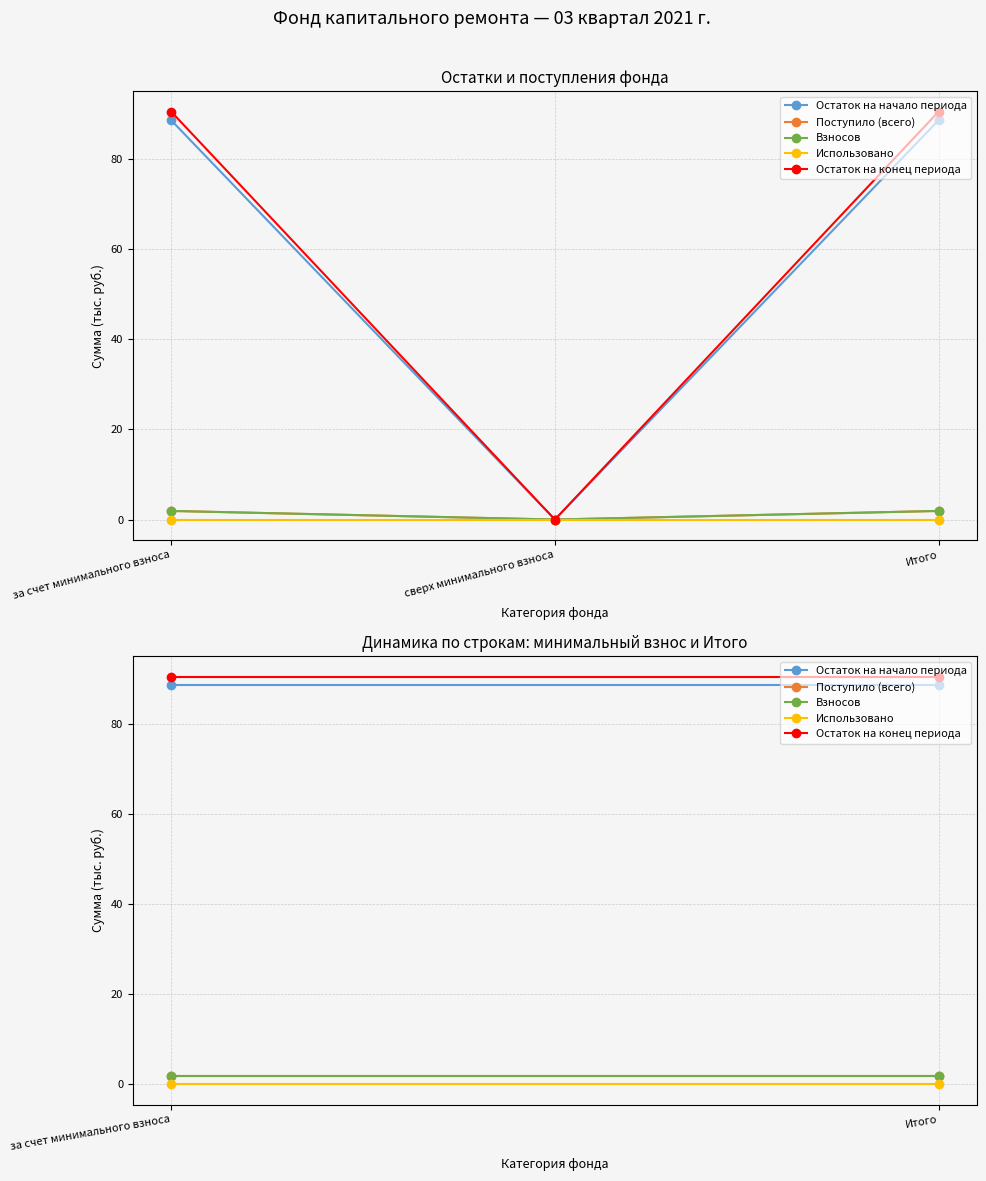

Reading left to right, transcribe all the data shown in this chart.

Остаток на начало периода: 88.6	88.6
Поступило (всего): 1.9	1.9
Взносов: 1.9	1.9
Использовано: 0.0	0.0
Остаток на конец периода: 90.5	90.5